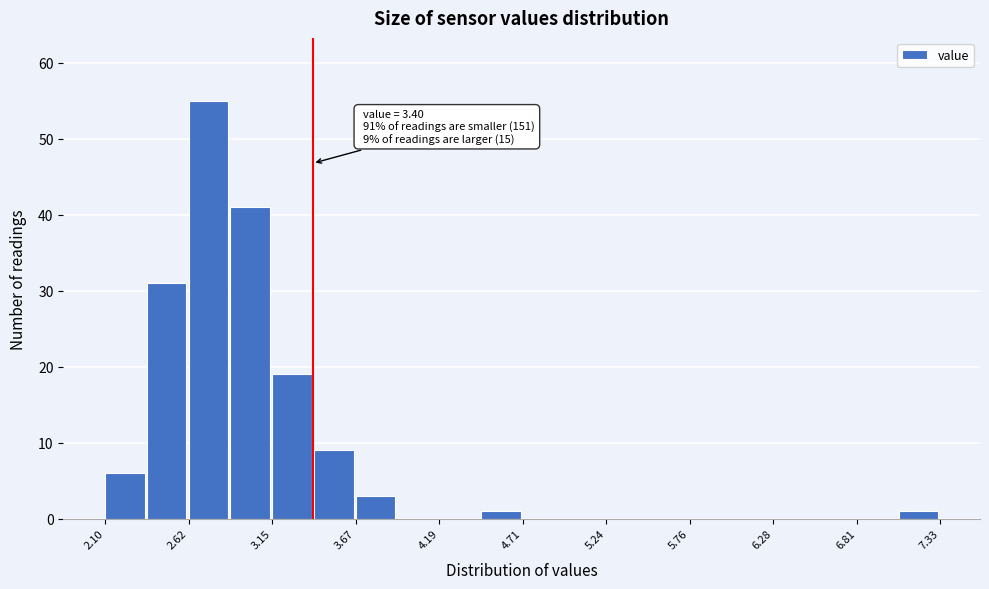

Read against the x-axis, roughly where is the centre of the tallest bar?

2.7